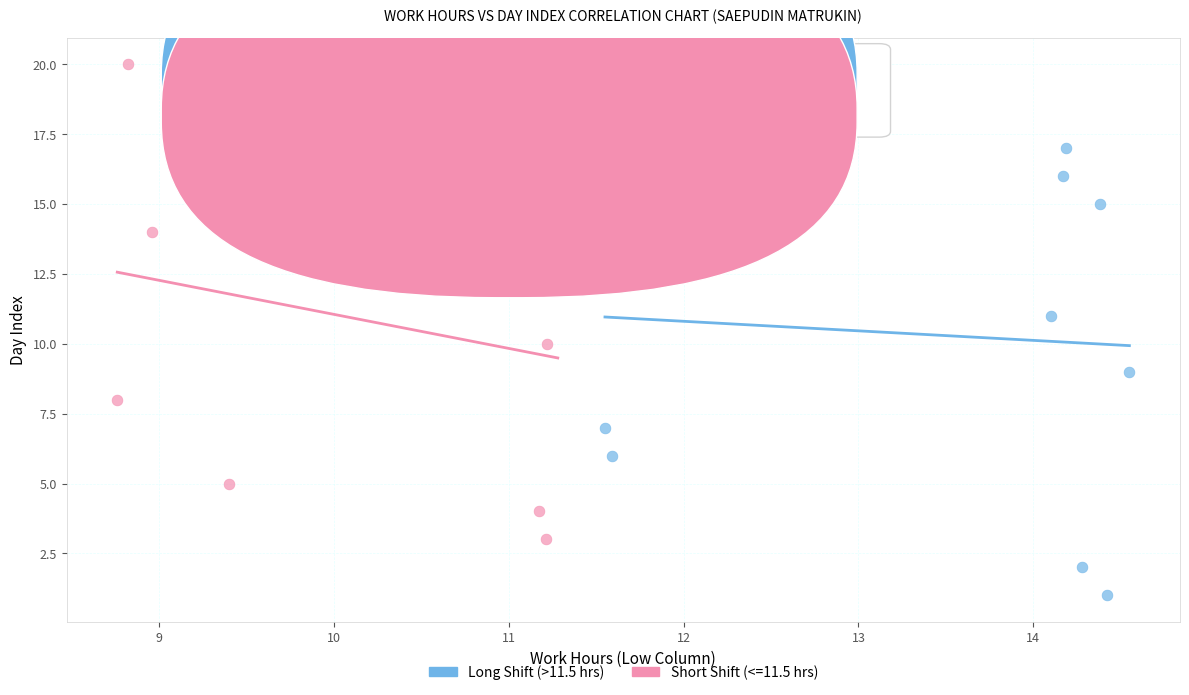

Which series reaches the minimum Y coordinate?

Long Shift (>11.5 hrs)